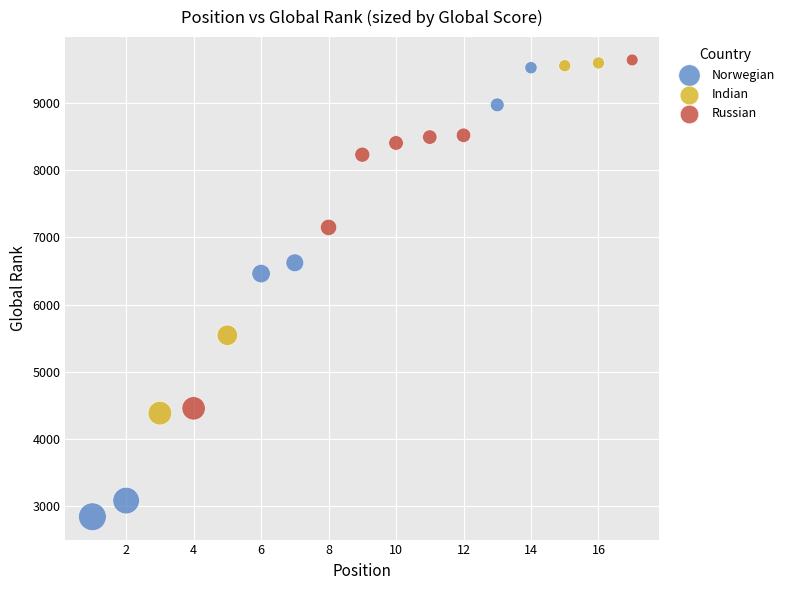

Which series contains the lowest Y value?

Norwegian